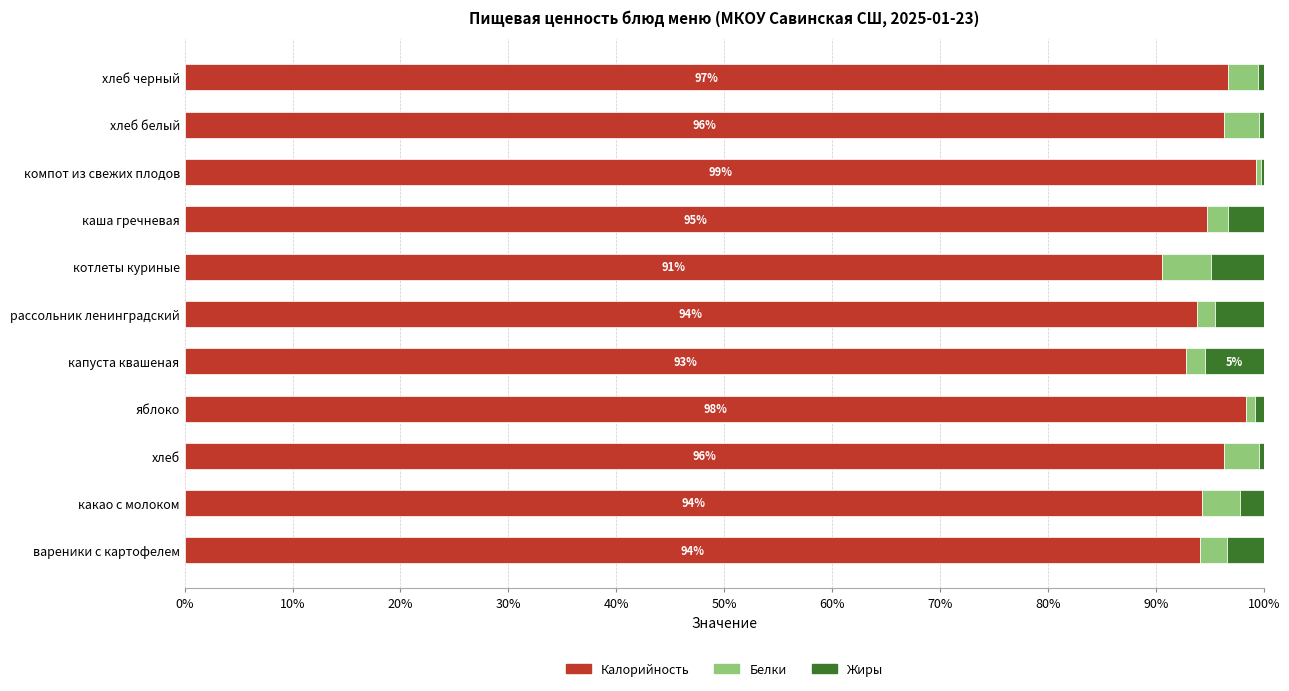

True or false: Калорийность has a value of 99.3 at компот из свежих плодов.

True